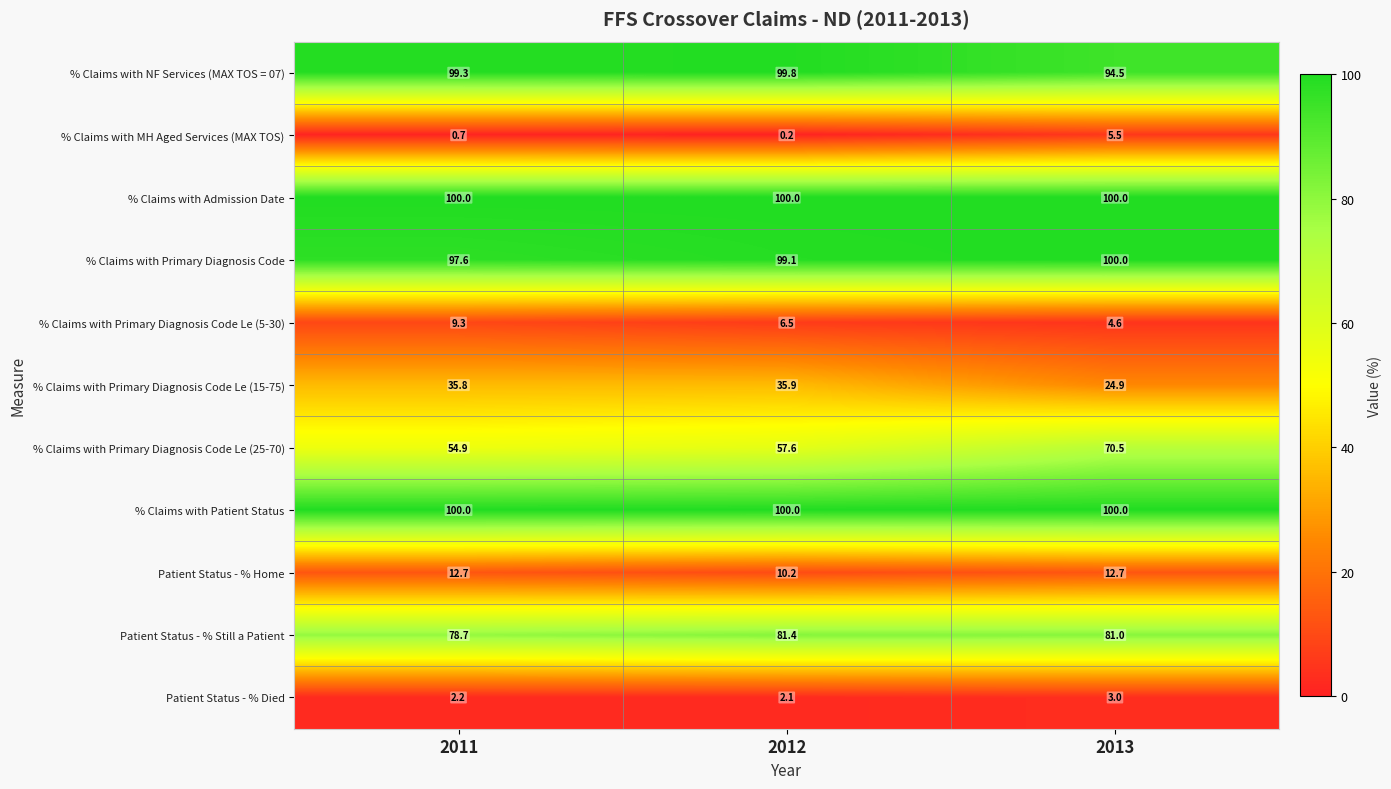

Between 2012 and 2013, which series saw the biggest shift?

% Claims with Primary Diagnosis Code Le (25-70)